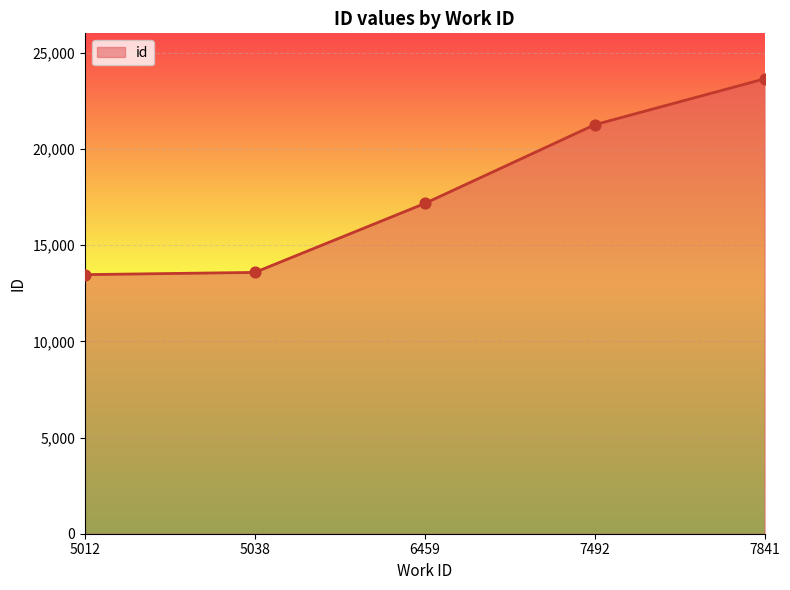

What is the change in value from 6459 to 7841?

+6481.5